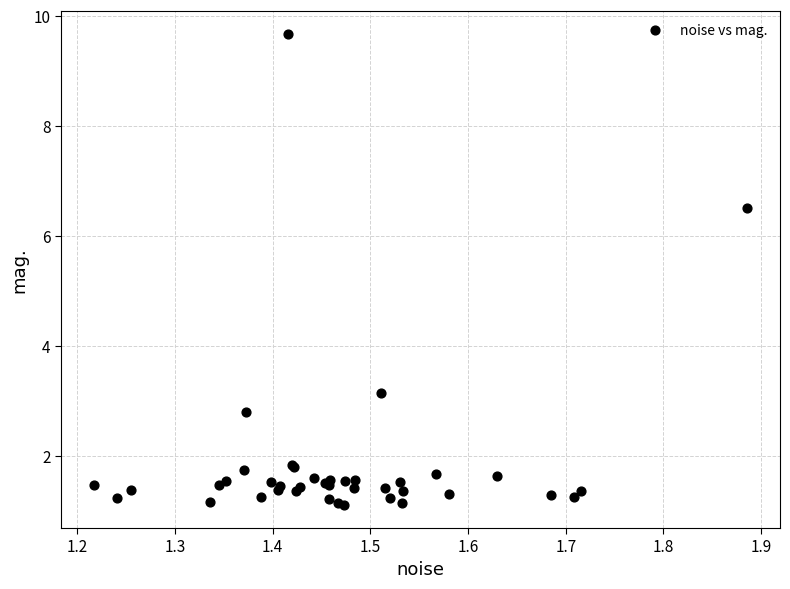

What Y value in the scatter plot is closest to 5?

6.5